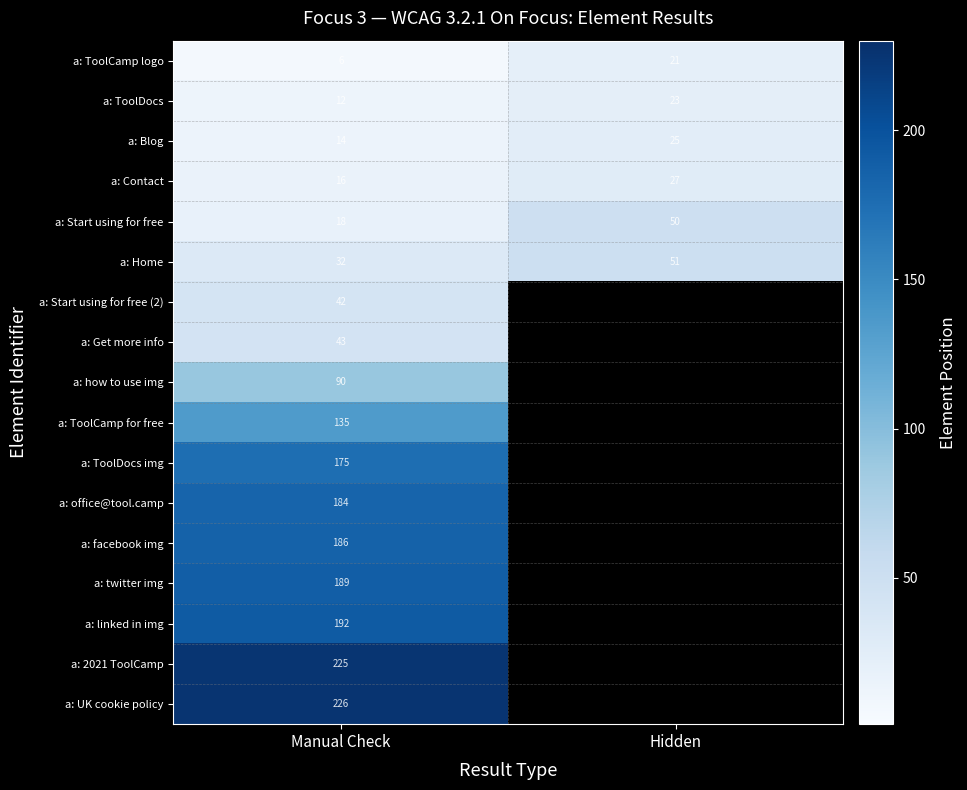

What is the maximum value shown in the chart?

226.0